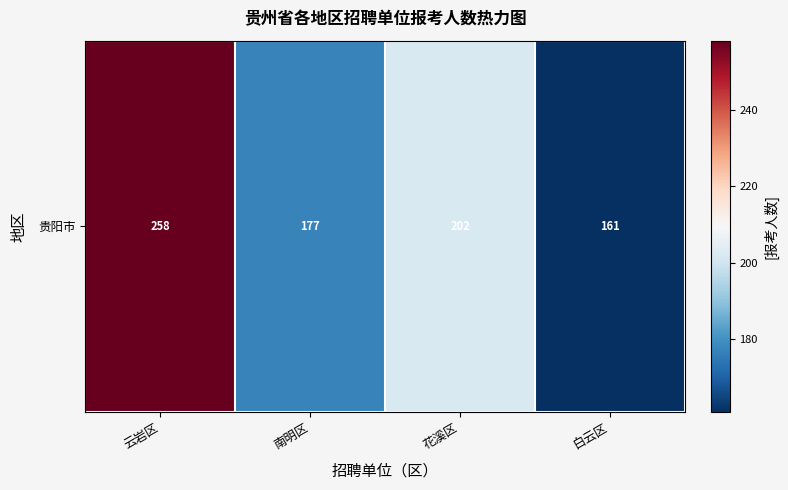

What is the sum of the values at 南明区 and 云岩区?

435